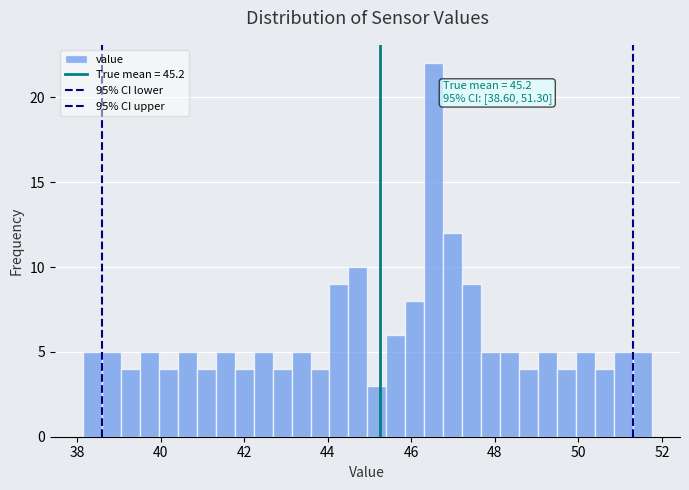

Around what value on the x-axis is the tallest bar? Give the approximate position of its centre, as read against the axis.

46.6